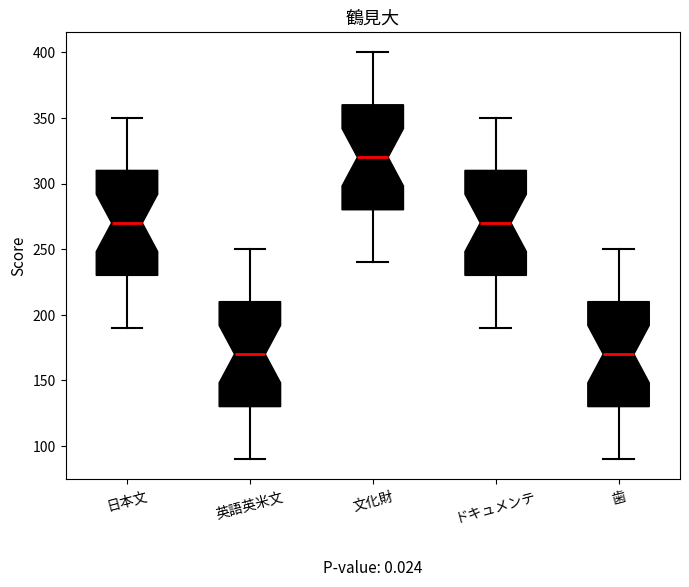

Where does the upper whisker of the box for 日本文 end on the y-axis? The values are not printed on the chart, so give them approximately, as read against the axis.

350